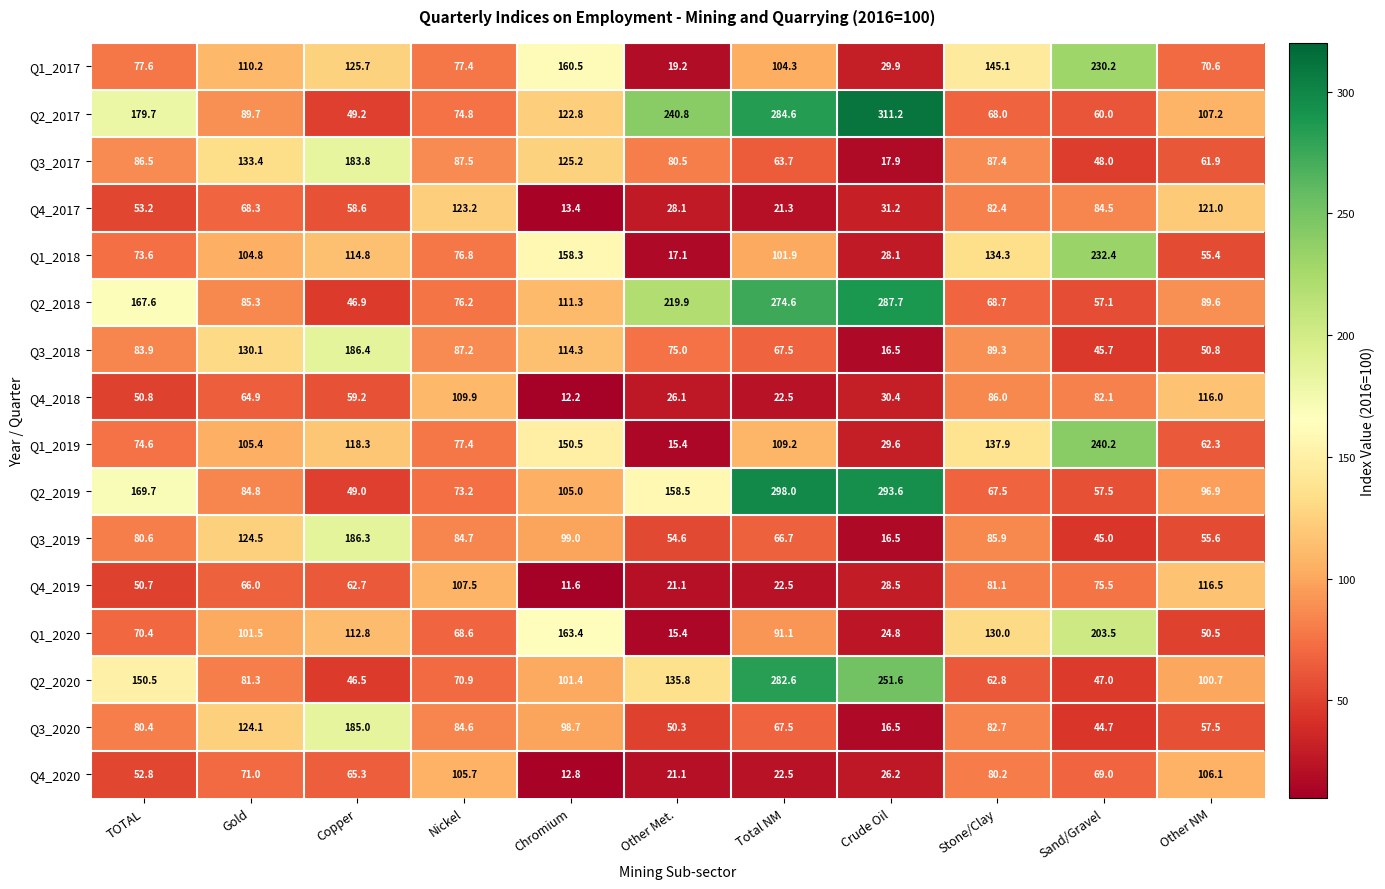

What is the difference between the highest and lowest values at Copper?

139.9